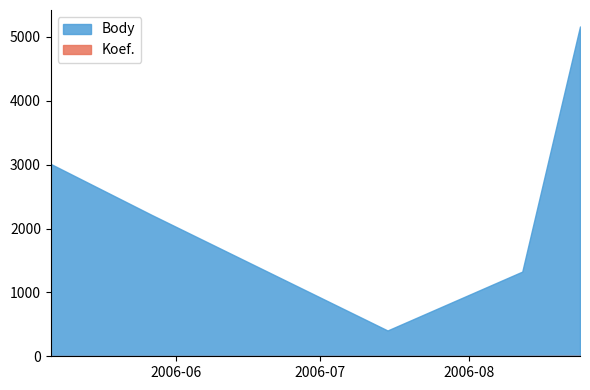

Is the value of Body at 2006-07-15 greater than the value of Koef. at 2006-05-06?

Yes